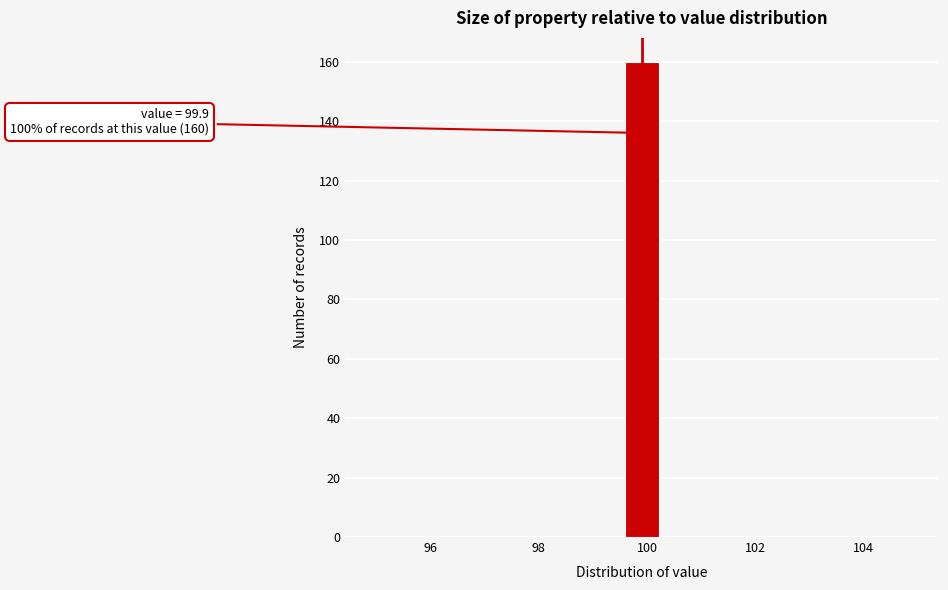

Read against the x-axis, roughly where is the centre of the tallest bar?

100.0